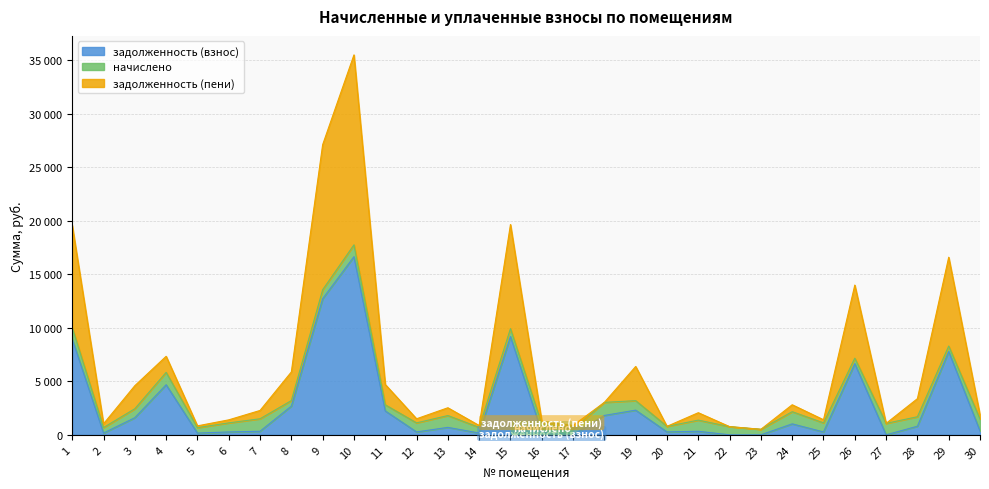

The задолженность (взнос) series shows 57.5 at 12. True or false?

False